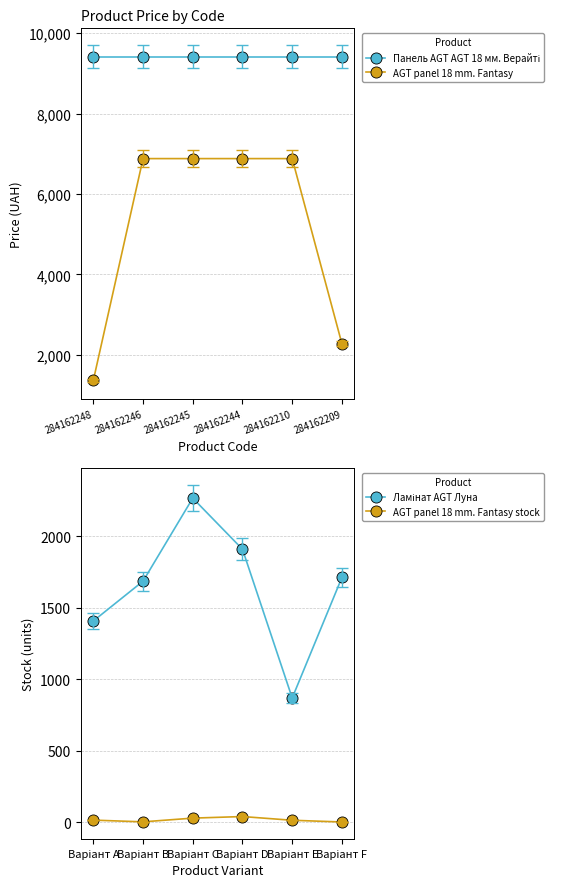

What is the value of the Панель AGT AGT 18 мм. Верайті point at the 4th from the left?

9416.9